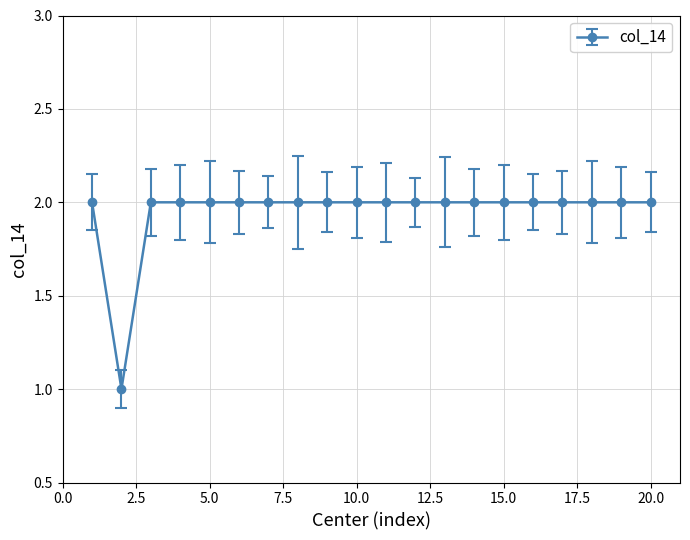

How many series are shown in this chart?

1